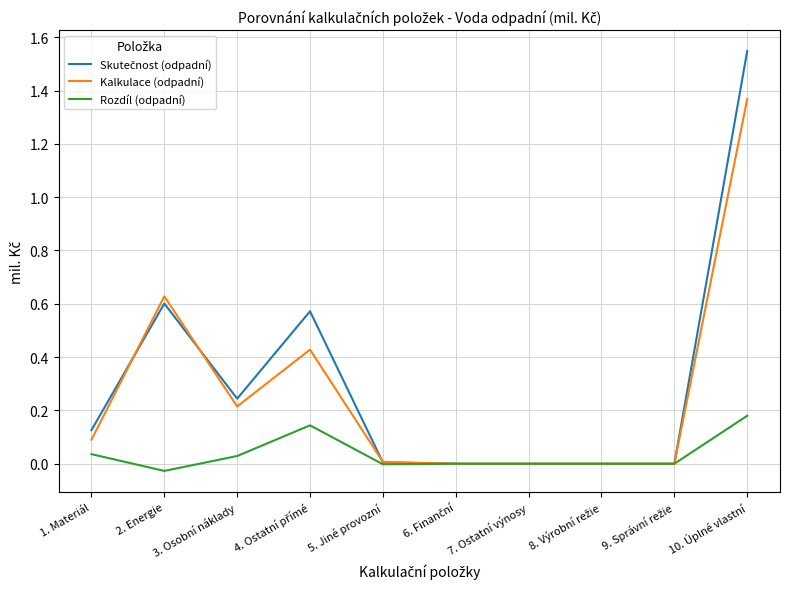

True or false: Kalkulace (odpadní) has a value of 0.2 at 3. Osobní náklady.

True